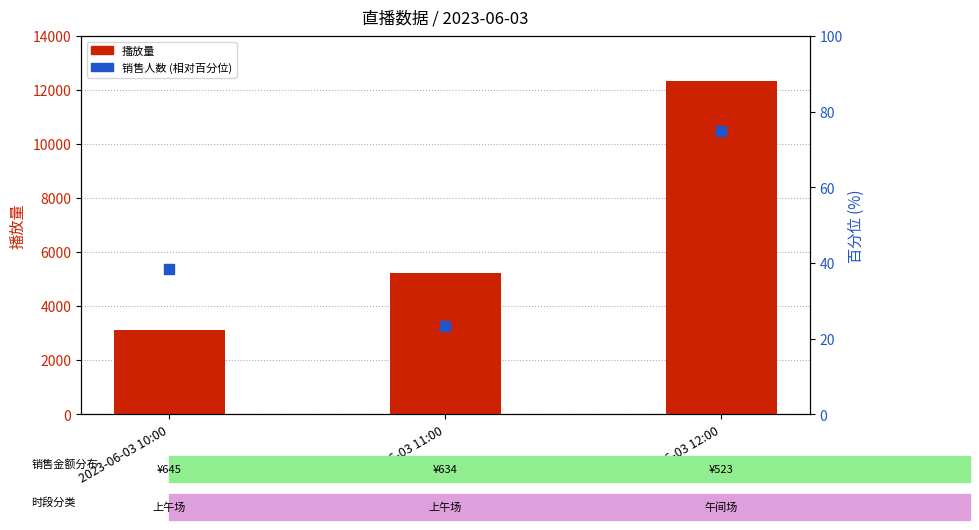

Which series has the largest total across all categories?

播放量